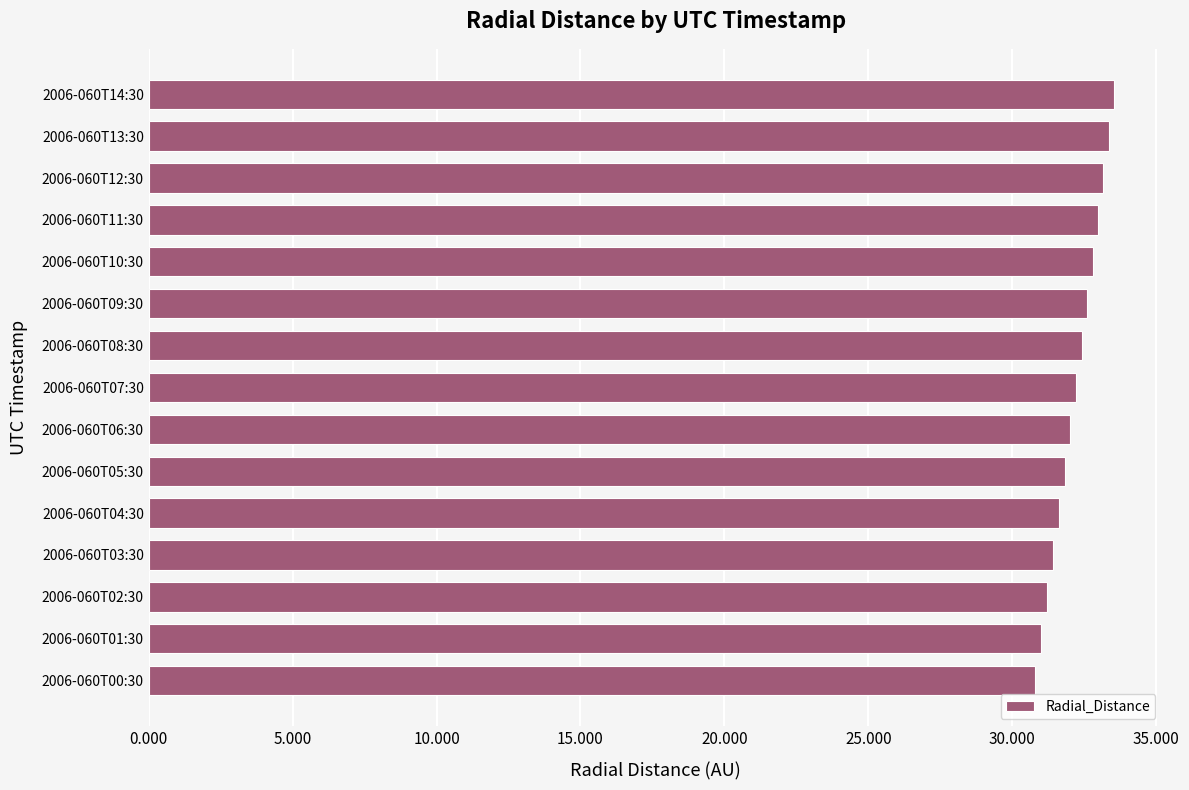

What is the sum of the values at 2006-060T00:30 and 2006-060T13:30?

64.2